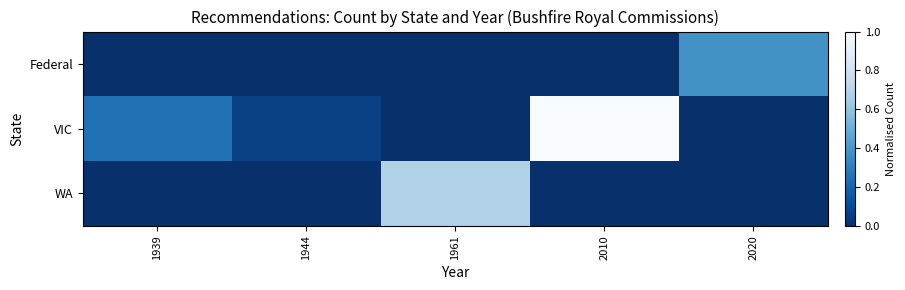

Which has a higher value, 2010 or 2020?

2020